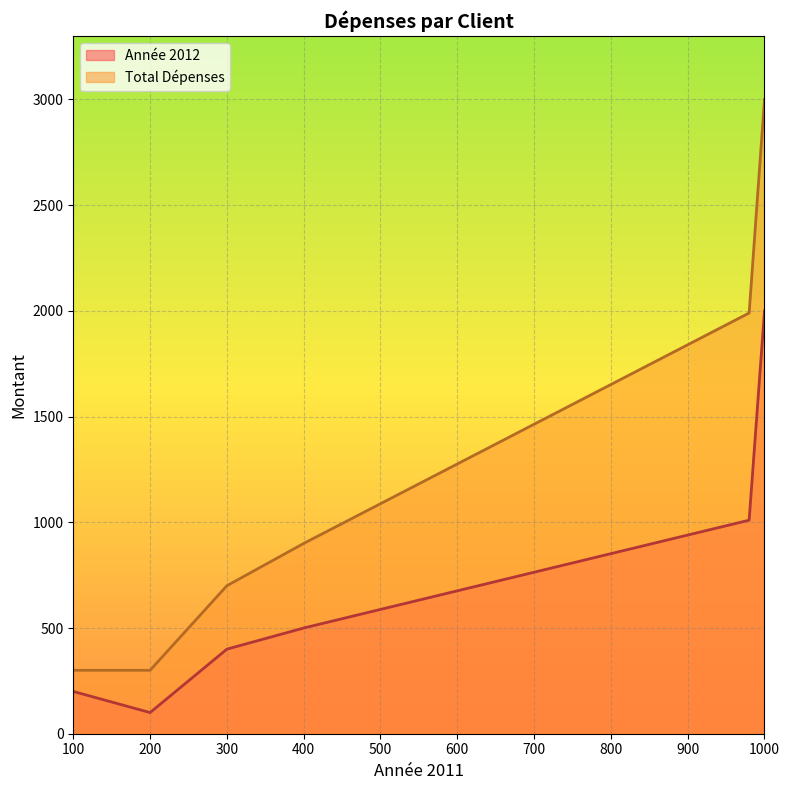

Which category has the highest value in the Total Dépenses series?

1000